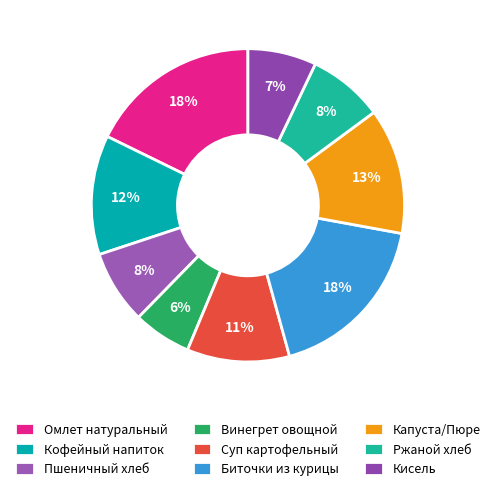

How many segments does this pie chart have?

9